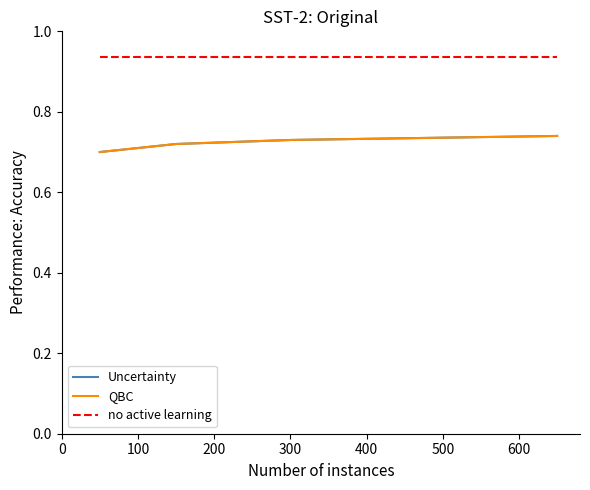

At how many categories does at least one series exceed 0?

4